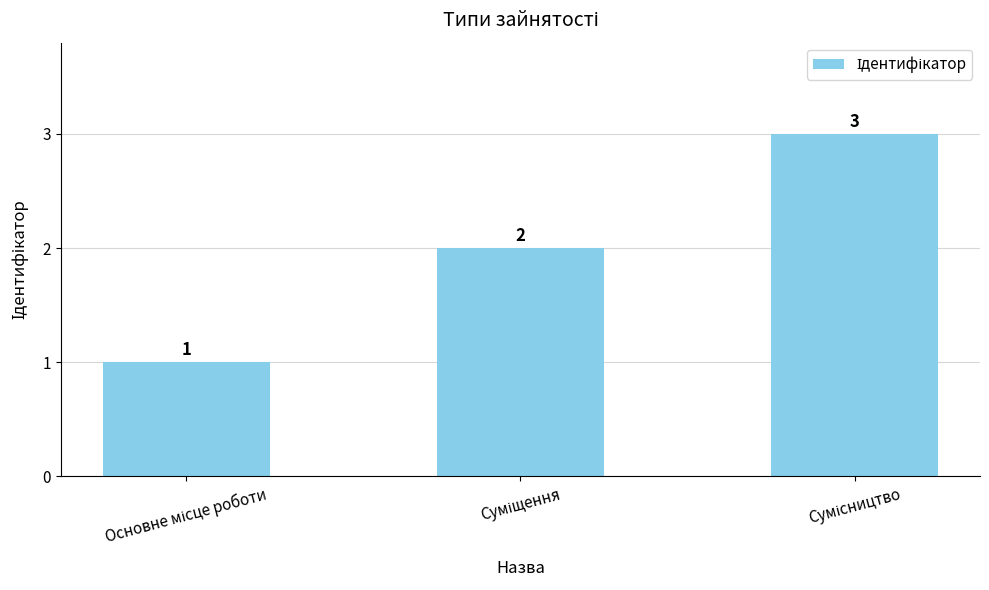

Count the values in the range 1 to 3.

3